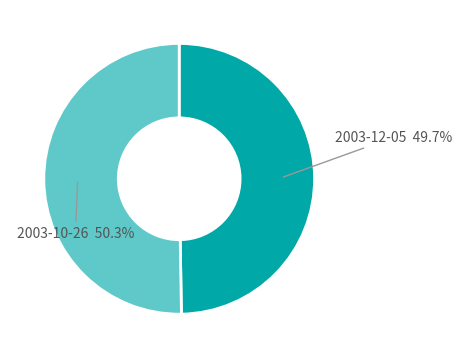

Does any single category account for the majority?

Yes